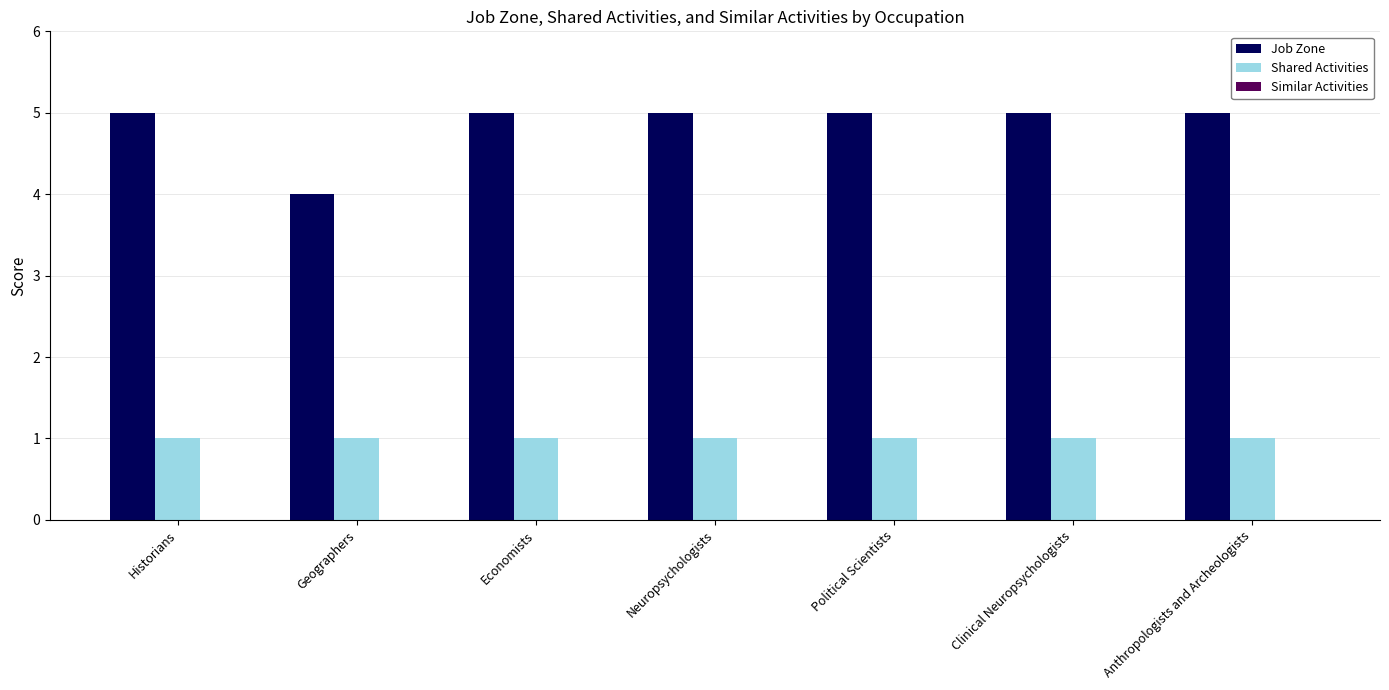

Rank the series at Political Scientists from lowest to highest value.

Shared Activities, Job Zone